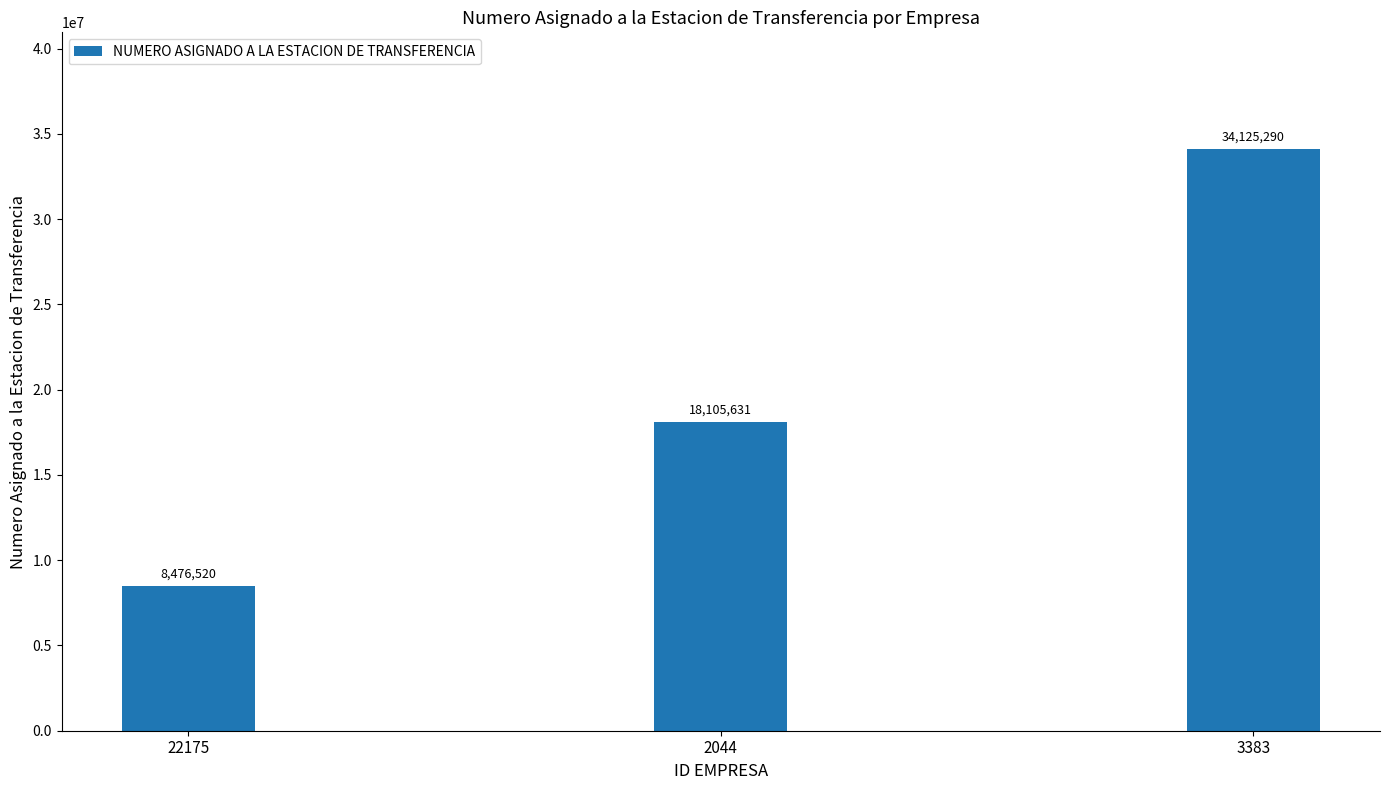

What is the difference between the maximum and minimum values?

25648770